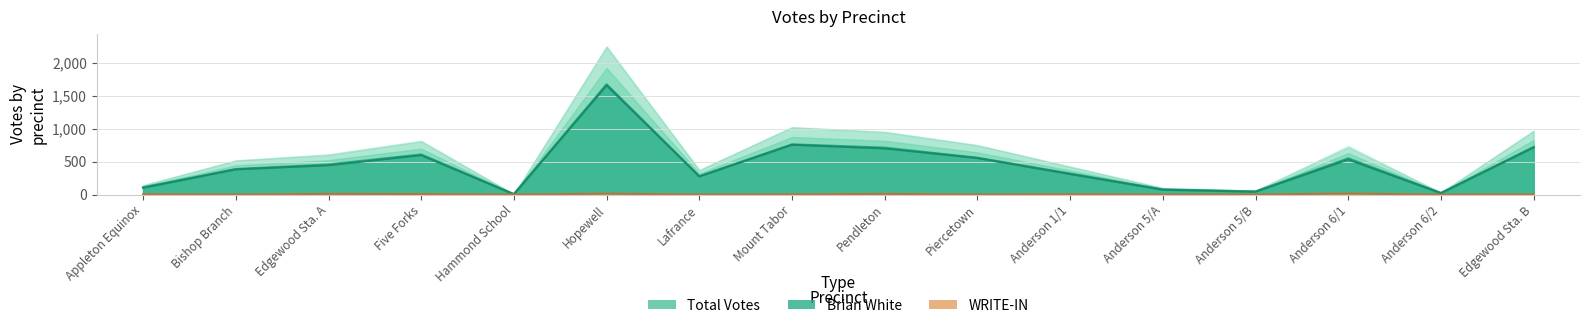

Where is Brian White Election Day nearest to the value 833?

Mount Tabor